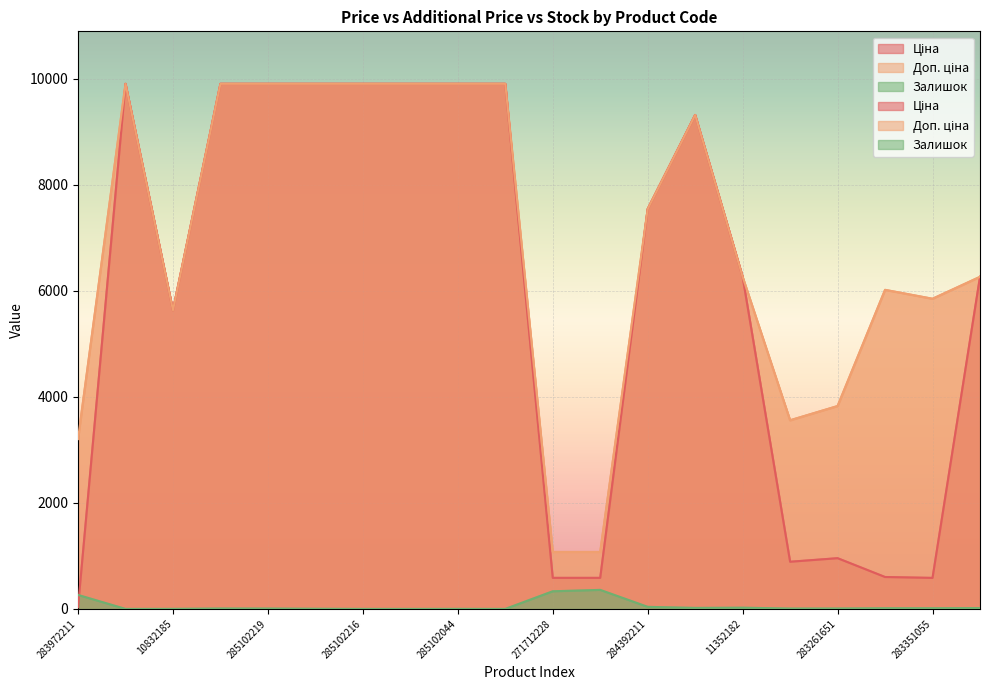

Reading left to right, extract all data points from this chart.

Ціна: 283972211=32.0	285101569=9908.5	10832185=5636.0	285102221=9908.5	285102219=9908.5	285102218=9908.5	285102216=9908.5	285102120=9908.5	285102044=9908.5	285101916=9908.5	271712228=586.0	271712227=586.0	284392211=7545.9	273702193=9321.4	11352182=6266.7	283291856=889.9	283261651=957.1	283381651=602.1	283351055=585.3	11352151=6266.7
Доп. ціна: 283972211=3205.0	285101569=9908.5	10832185=5636.0	285102221=9908.5	285102219=9908.5	285102218=9908.5	285102216=9908.5	285102120=9908.5	285102044=9908.5	285101916=9908.5	271712228=1074.5	271712227=1074.5	284392211=7545.9	273702193=9321.4	11352182=6266.7	283291856=3559.7	283261651=3828.4	283381651=6020.8	283351055=5852.9	11352151=6266.7
Залишок: 283972211=264.0	285101569=0.0	10832185=1.0	285102221=8.0	285102219=7.0	285102218=3.0	285102216=0.0	285102120=0.0	285102044=1.0	285101916=0.0	271712228=333.0	271712227=359.0	284392211=39.0	273702193=19.0	11352182=23.0	283291856=7.0	283261651=8.0	283381651=13.0	283351055=13.0	11352151=16.0